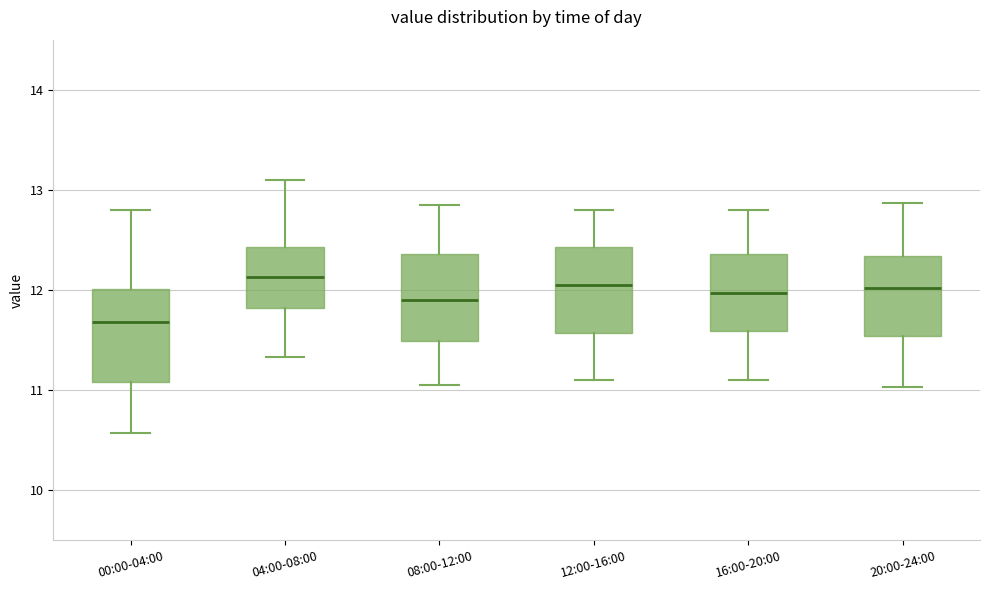

Reading left to right, transcribe this box plot: for each box, give where its median line is, the range the box spans, and where its two whiskers end, as read against the y-axis. The values are not printed on the chart, so give them approximately, as read against the axis.

00:00-04:00: median 11.7, box 11.1 to 12.0, whiskers 10.6 to 12.8
04:00-08:00: median 12.1, box 11.8 to 12.4, whiskers 11.3 to 13.1
08:00-12:00: median 11.9, box 11.5 to 12.4, whiskers 11.1 to 12.9
12:00-16:00: median 12.1, box 11.6 to 12.4, whiskers 11.1 to 12.8
16:00-20:00: median 12.0, box 11.6 to 12.4, whiskers 11.1 to 12.8
20:00-24:00: median 12.0, box 11.5 to 12.3, whiskers 11.0 to 12.9